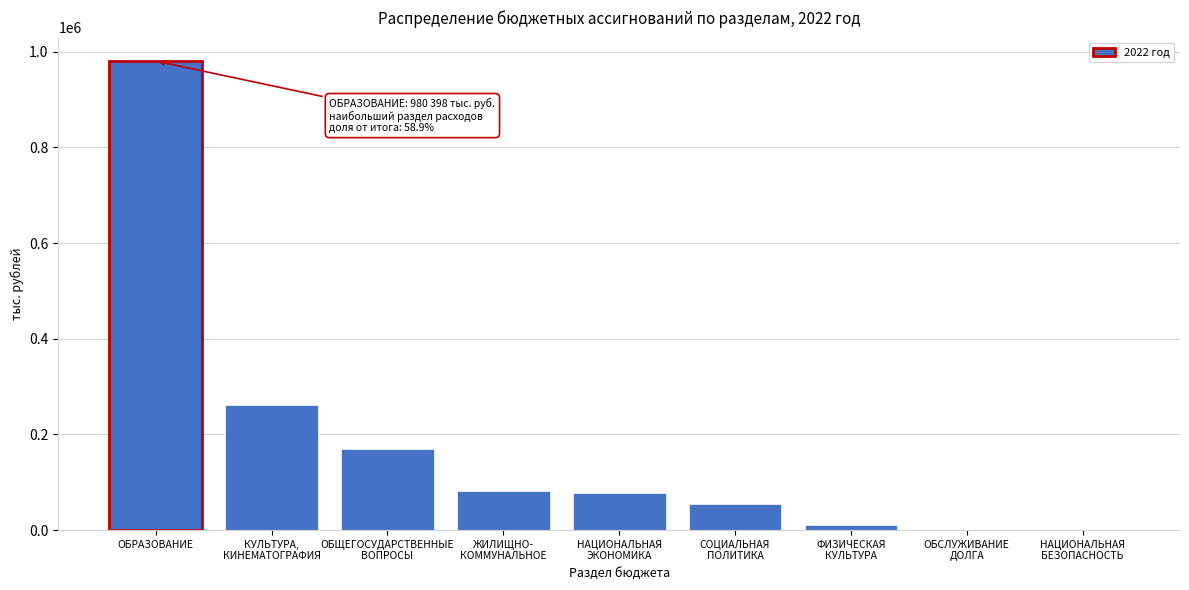

What is the maximum value shown in the chart?

980398.2